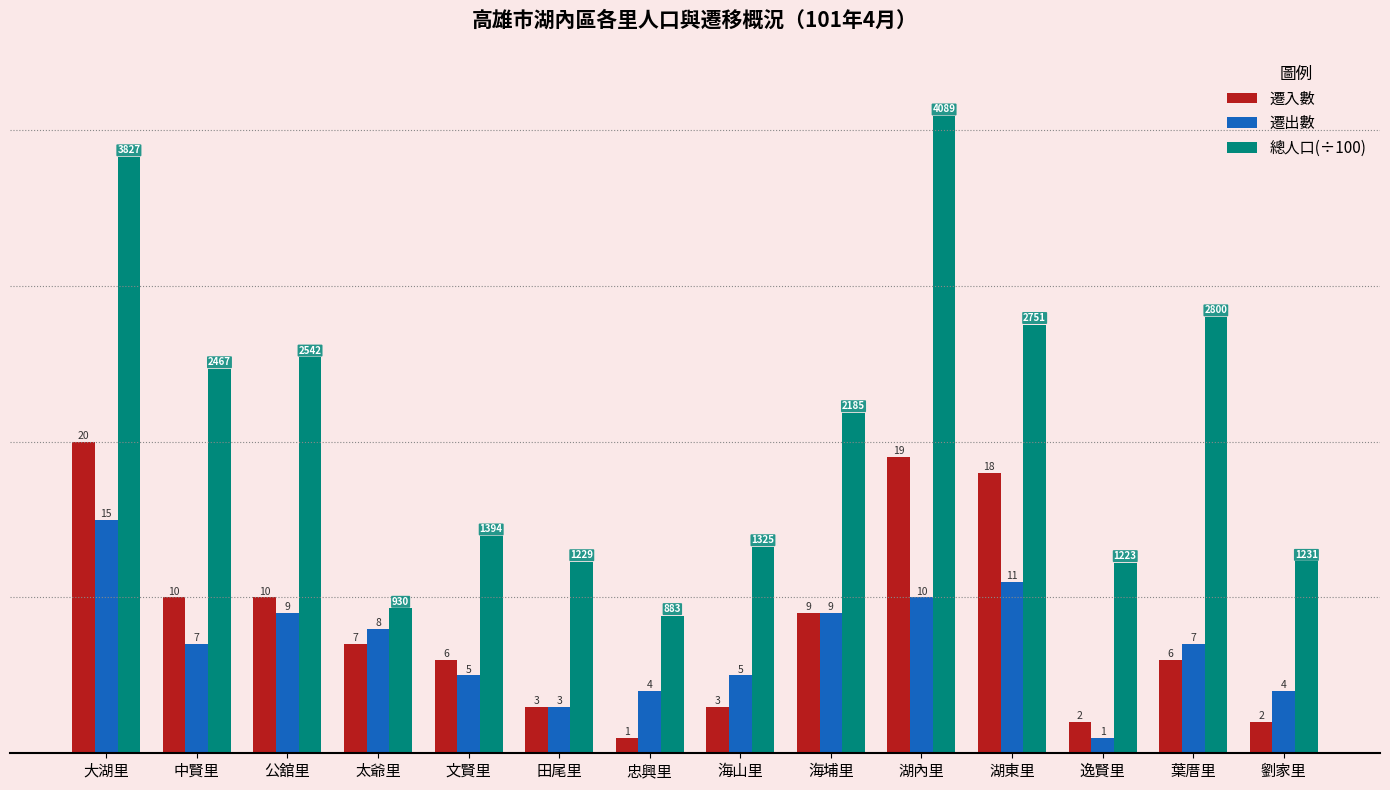

What value does the 遷出數 series have at 太爺里?

8.0